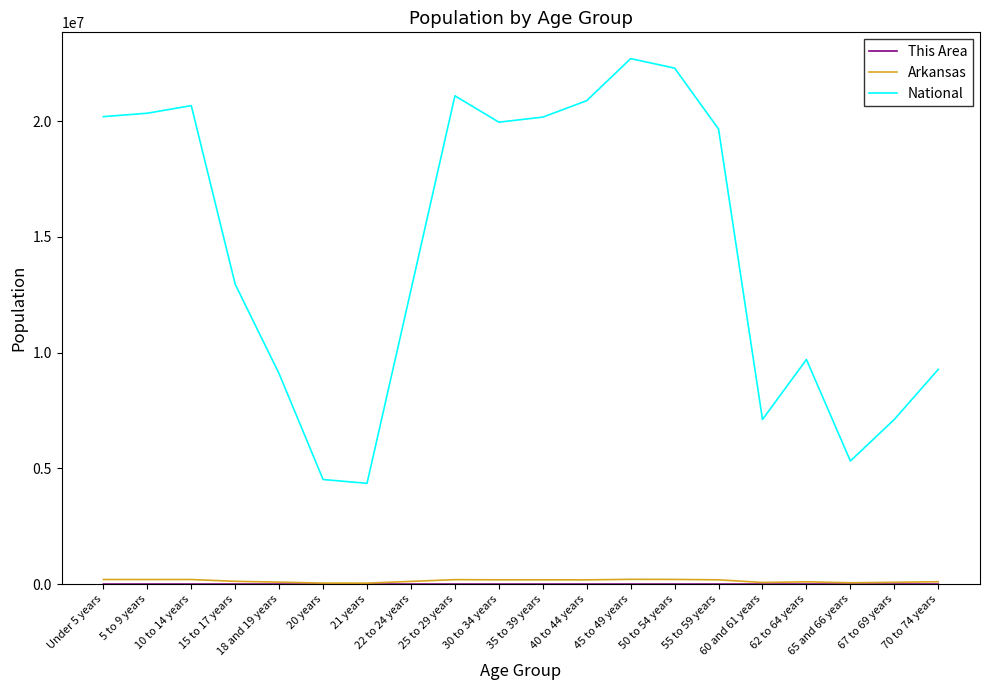

The National series shows 30021754 at 5 to 9 years. True or false?

False